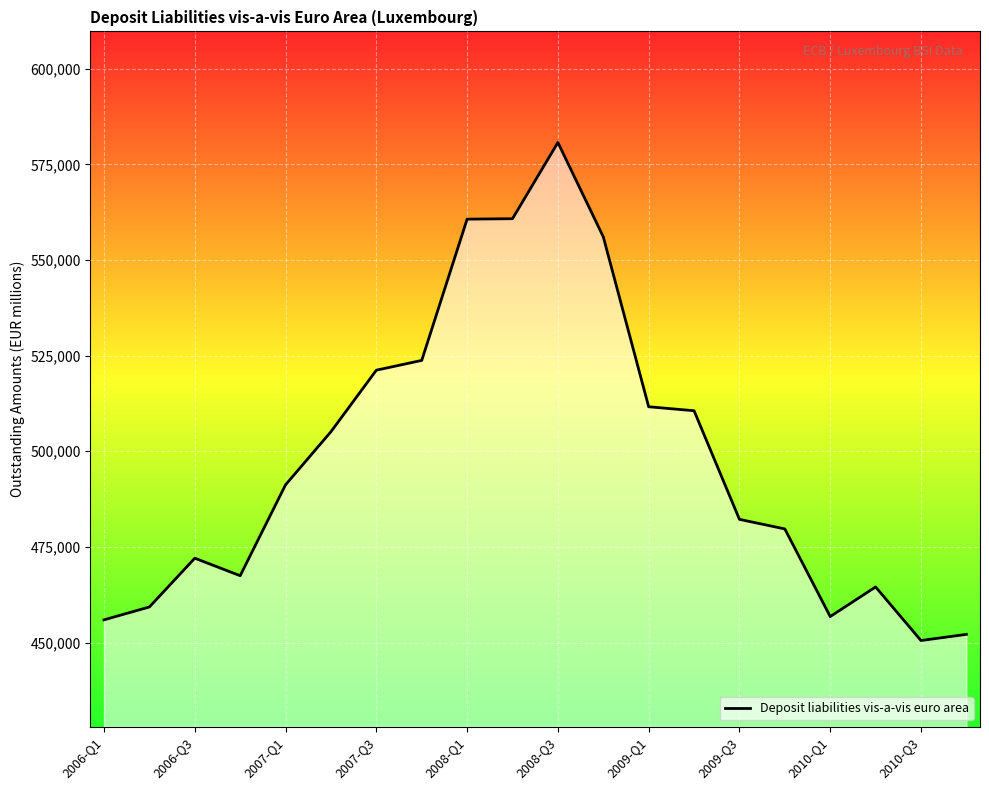

What is the smallest value displayed?

450523